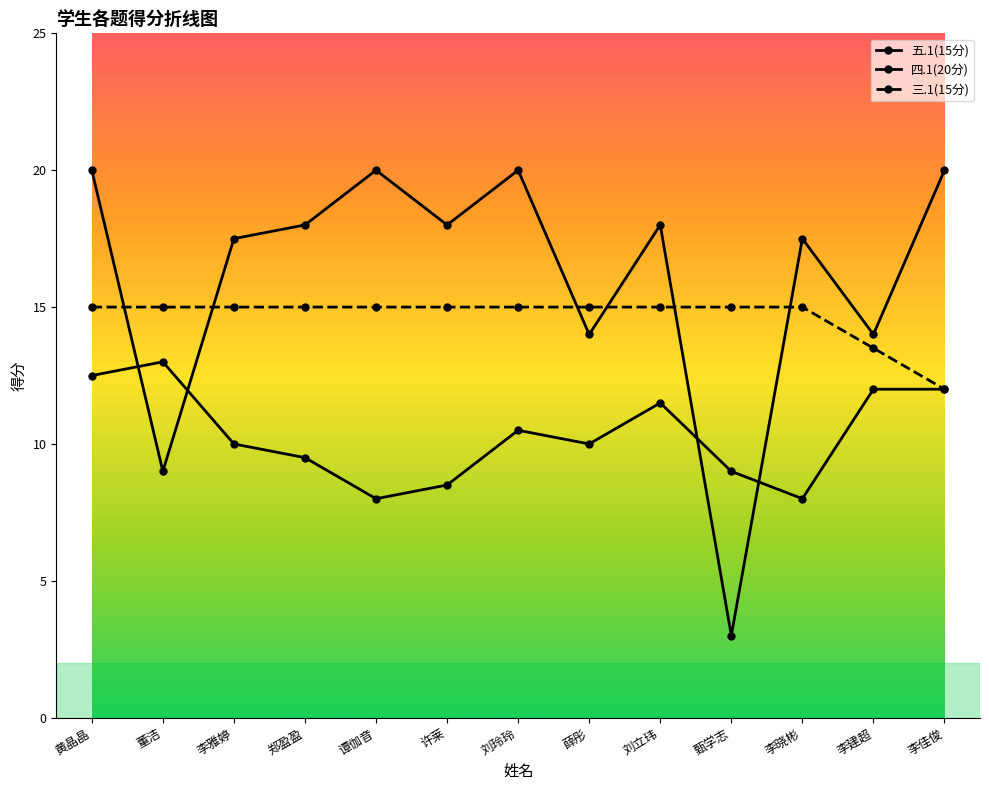

What is the difference between the 四.1(20分) values at 刘玲玲 and 李建超?

6.0